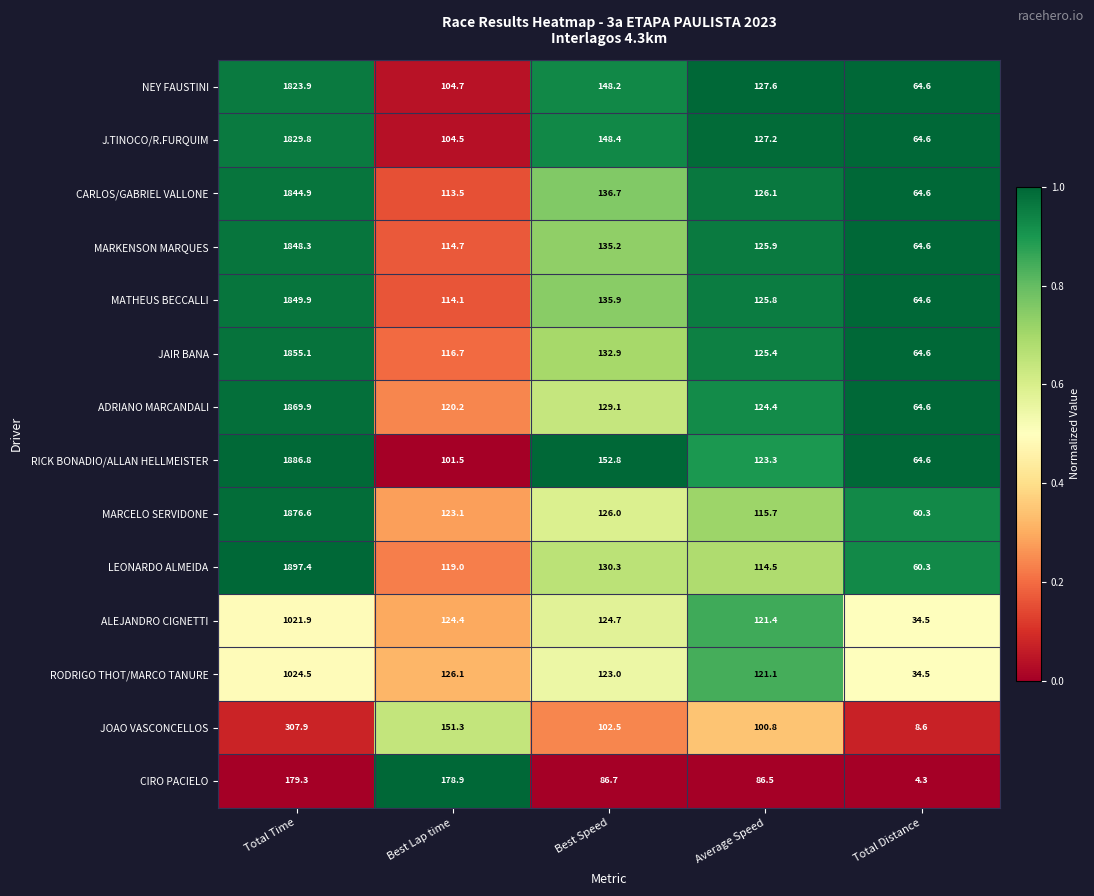

What is the total value across all series at Total Time?

21116.2